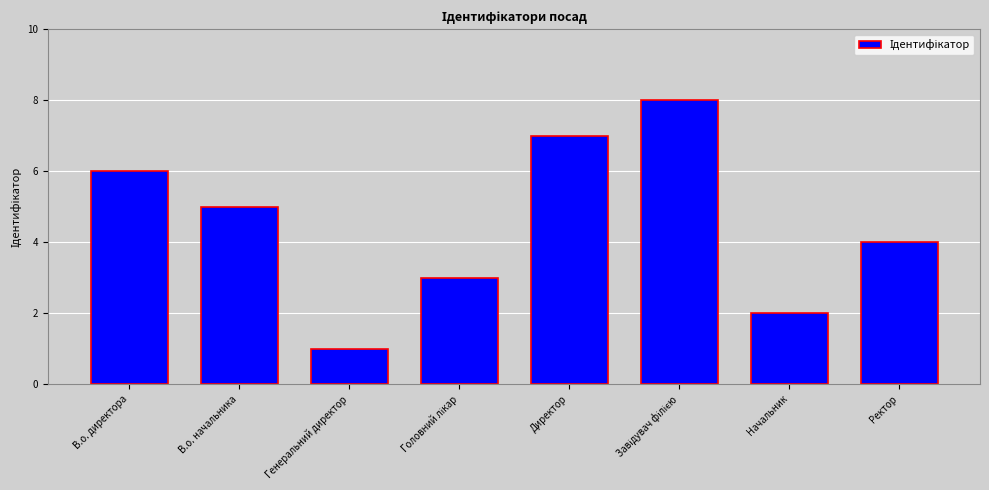

What is the smallest value displayed?

1